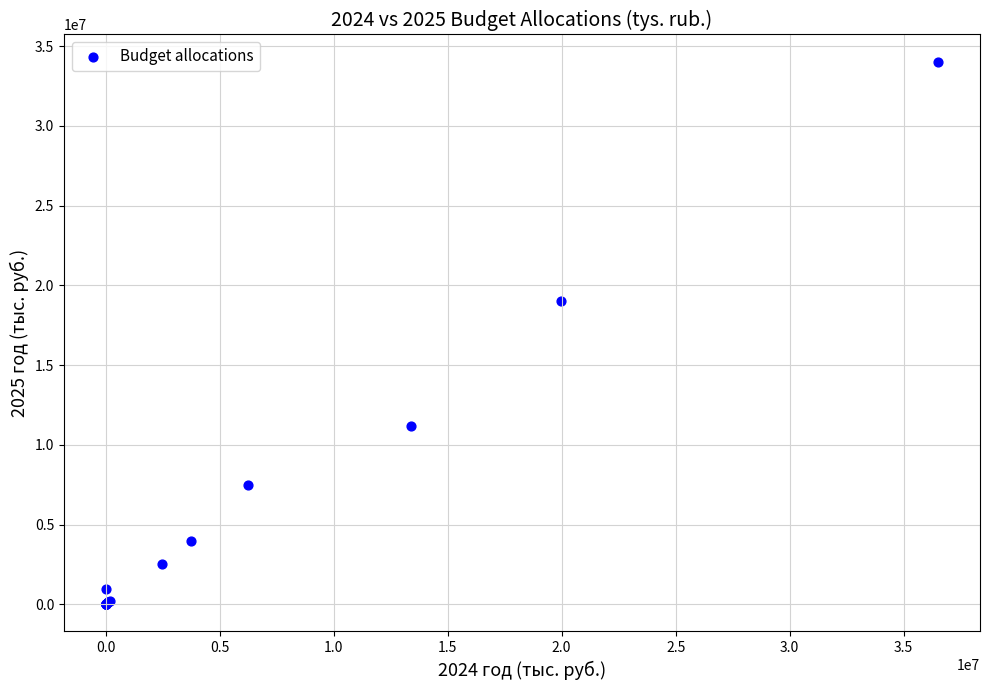

What Y value in the scatter plot is closest to 17015998?

18990089.7